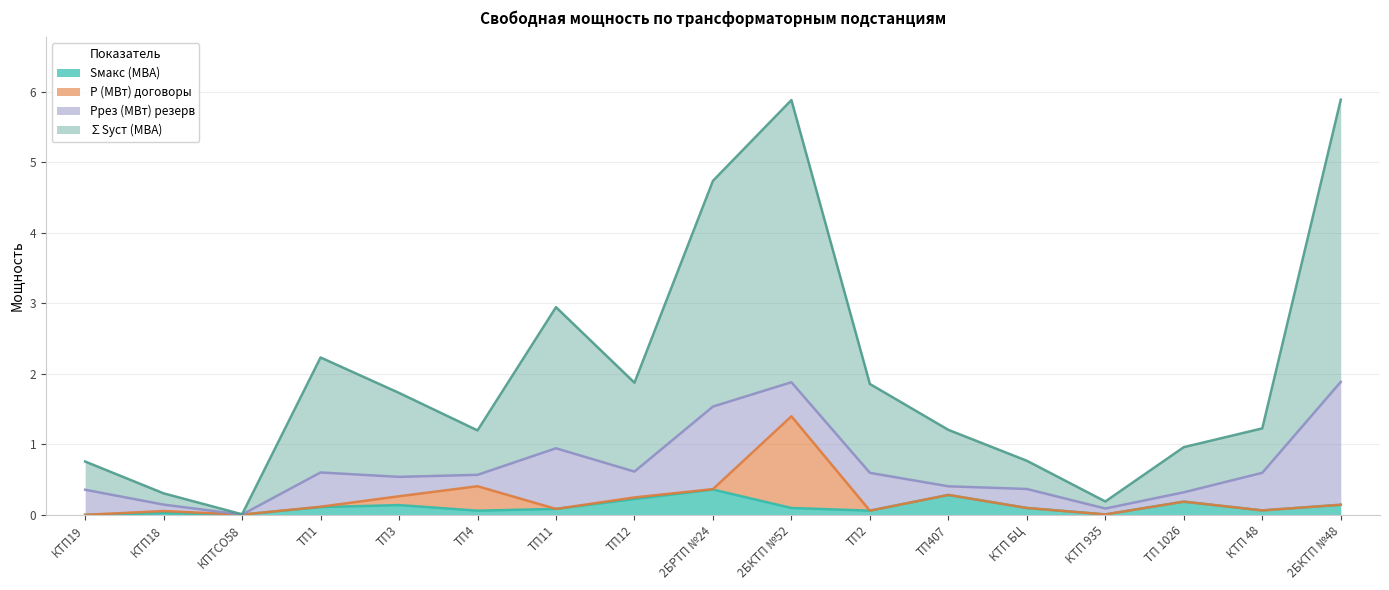

What is the label of the 2nd point from the right?

КТП 48